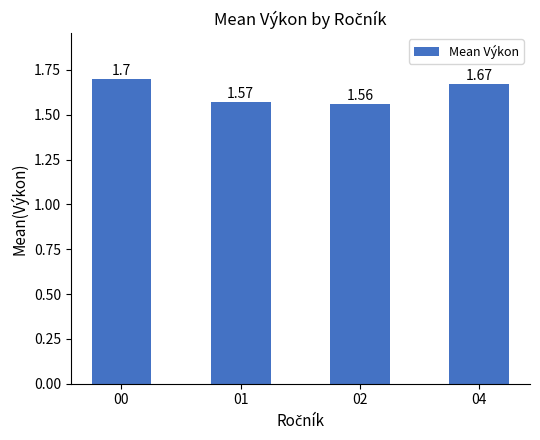

Between 04 and 00, which is larger?

00